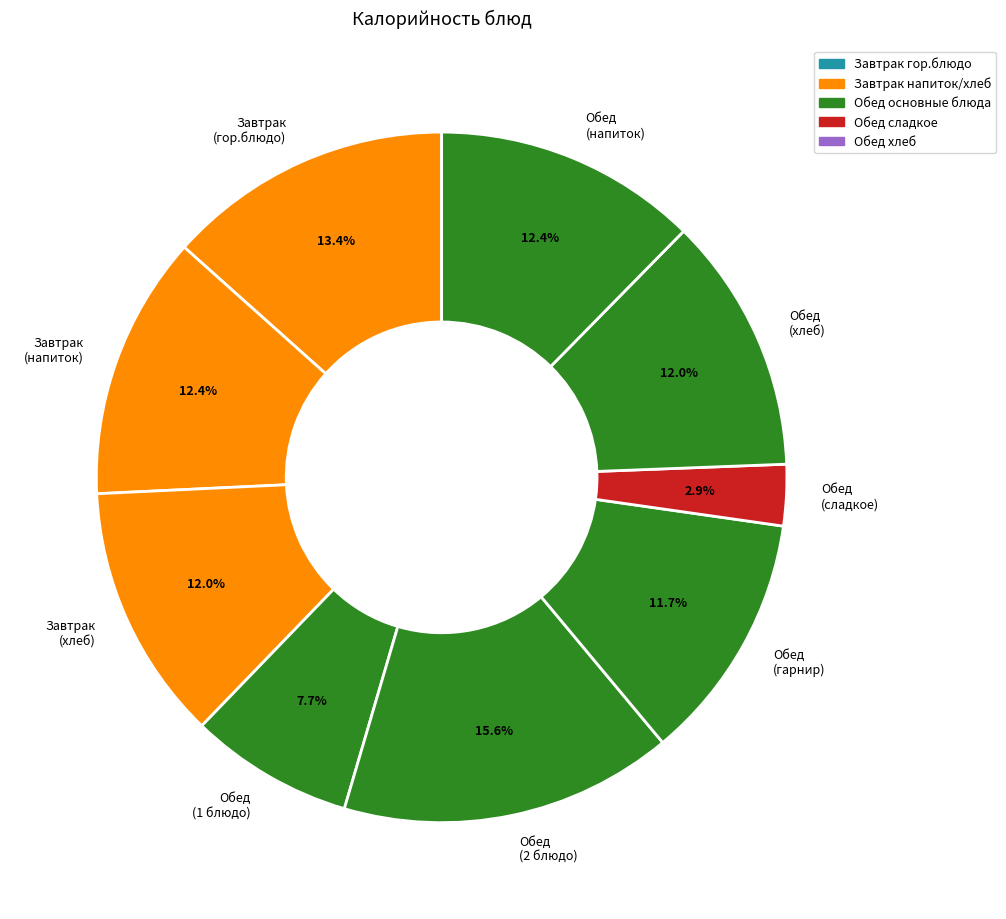

Approximately how many times larger is the value at Обед (2 блюдо) compared to Обед (хлеб)?

1.3